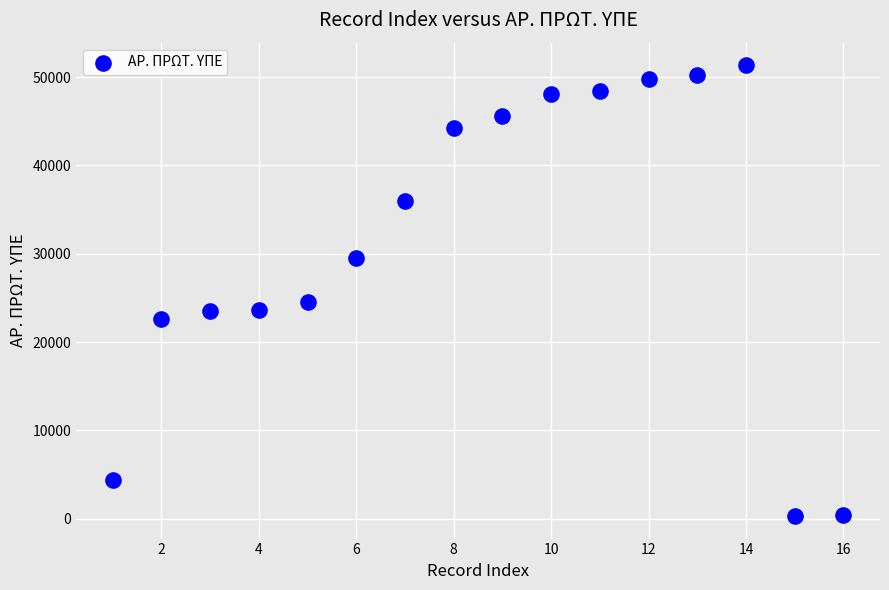

What is the range of Y values (max minus min)?

51032